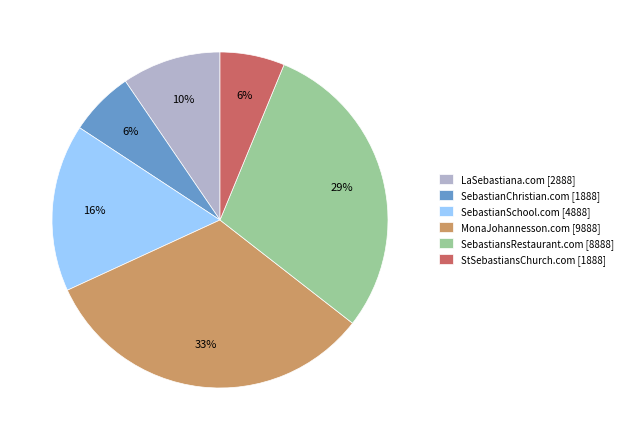

Which category has the biggest portion of the pie?

MonaJohannesson.com